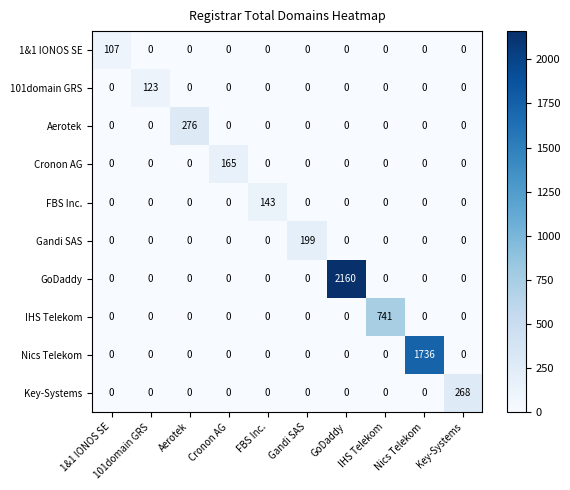

The IHS Telekom series shows 449 at IHS Telekom. True or false?

False